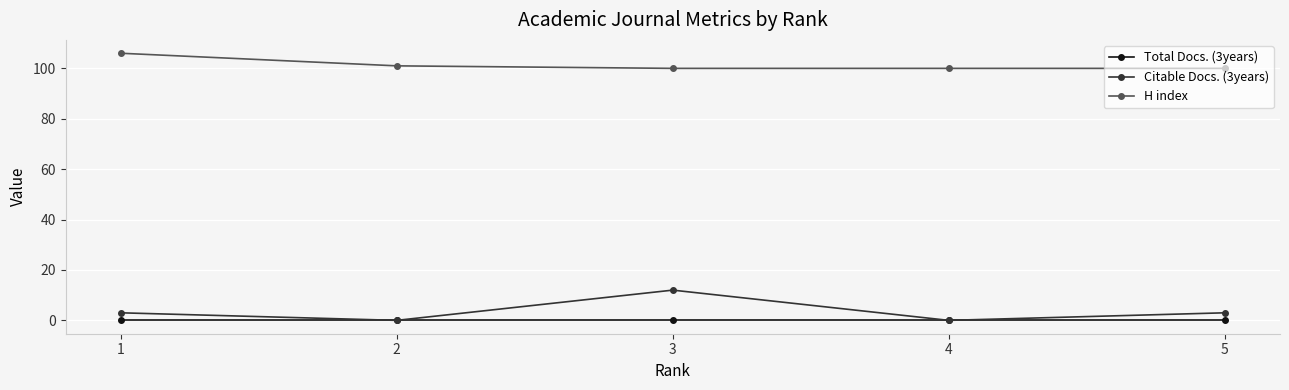

Rank the series by their maximum value, from highest to lowest.

H index, Citable Docs. (3years), Total Docs. (3years)